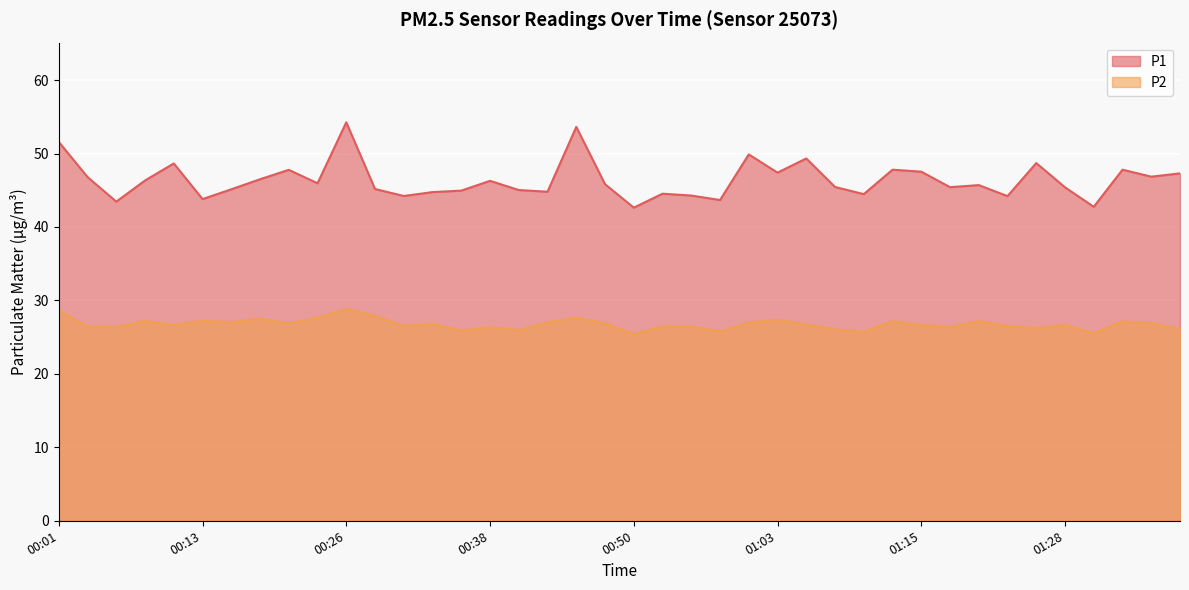

What is the label of the 34th point from the right?

00:16